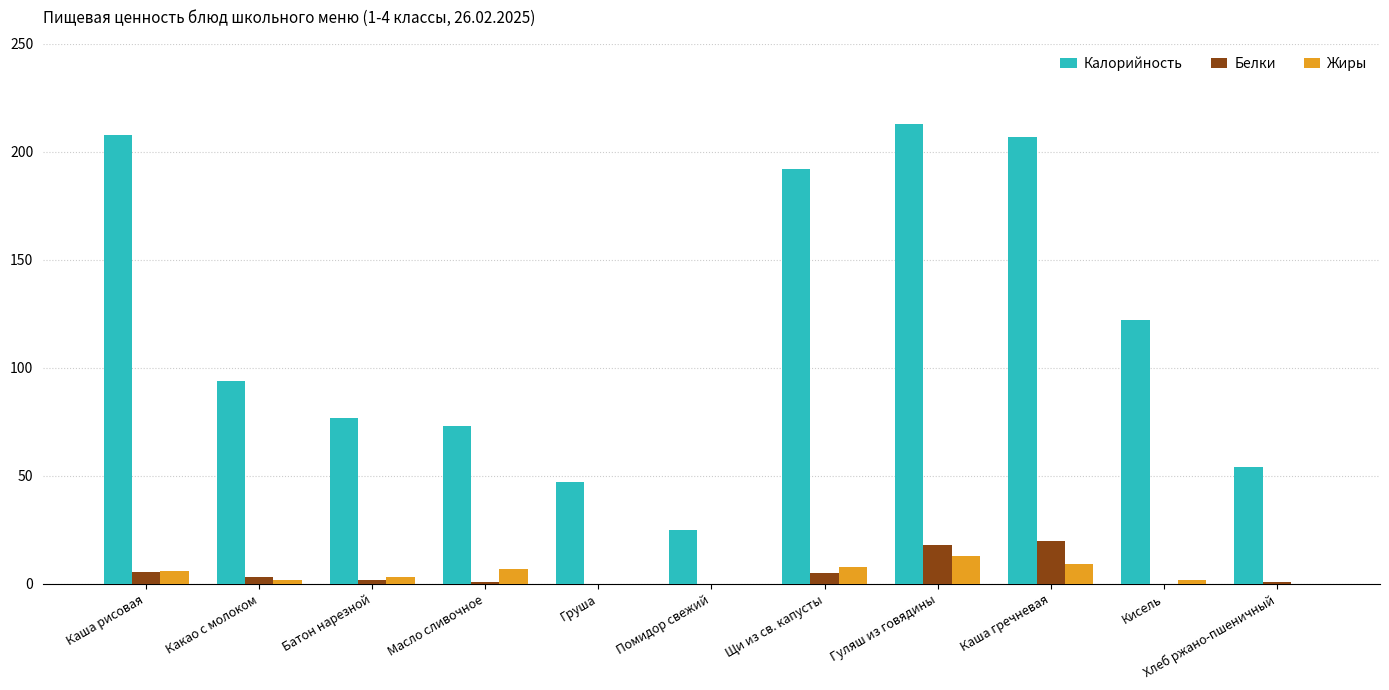

Which series has the largest total across all categories?

Калорийность